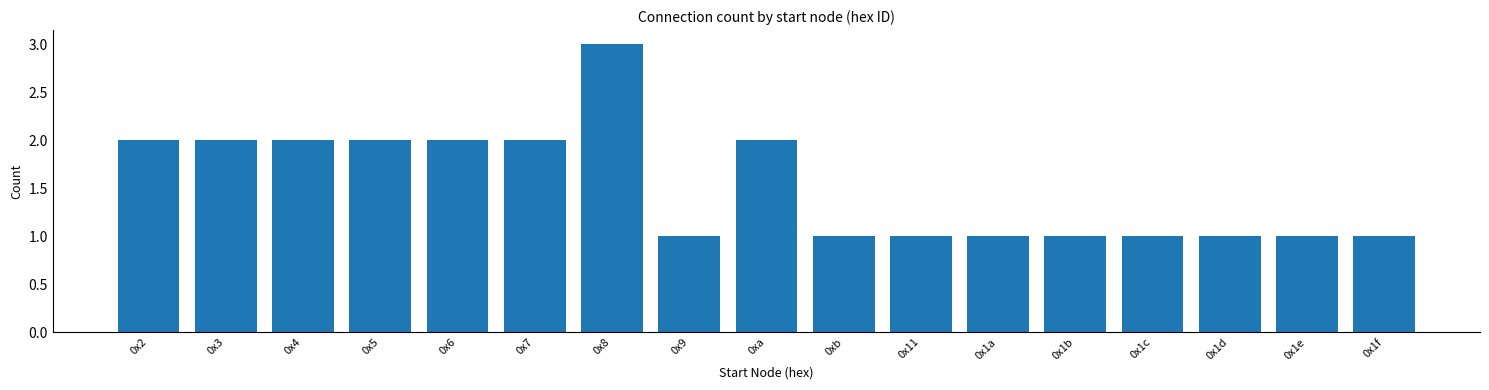

Reading left to right, list all the values displayed in this chart.

0x2=2	0x3=2	0x4=2	0x5=2	0x6=2	0x7=2	0x8=3	0x9=1	0xa=2	0xb=1	0x11=1	0x1a=1	0x1b=1	0x1c=1	0x1d=1	0x1e=1	0x1f=1